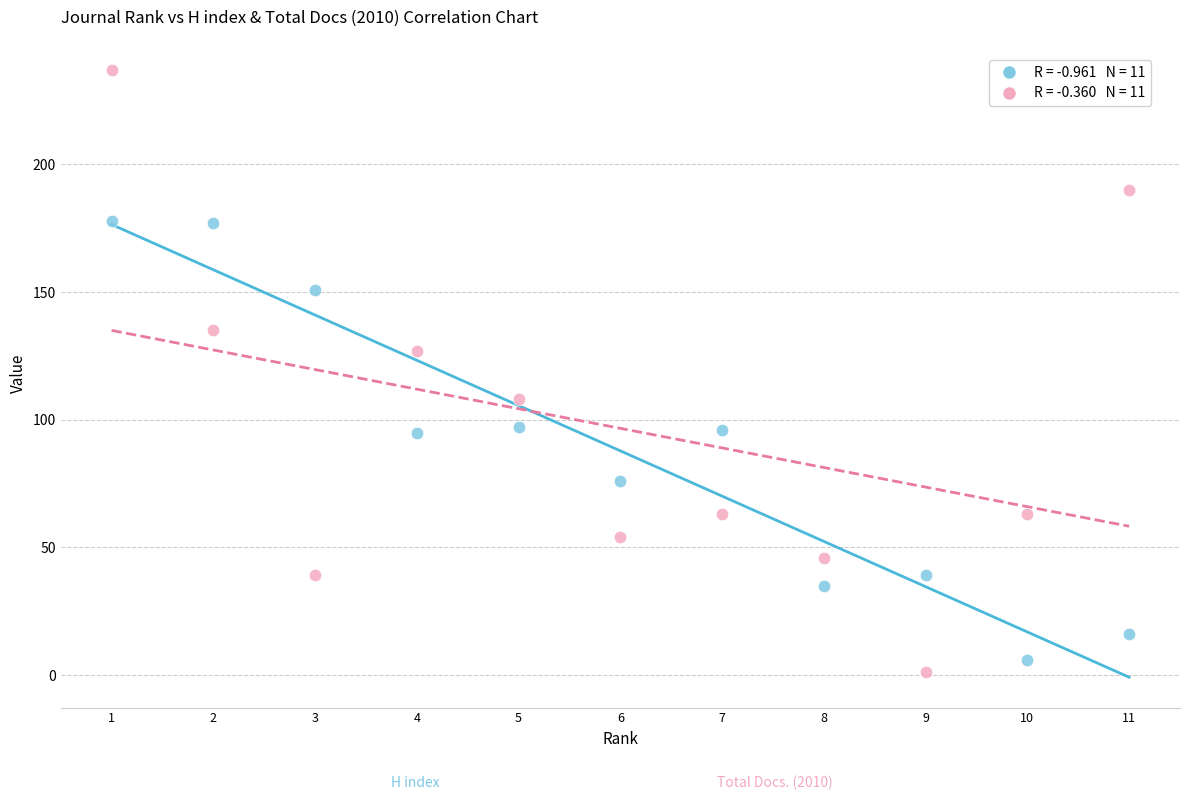

Across all data points, what is the range of X values (max minus min)?

10